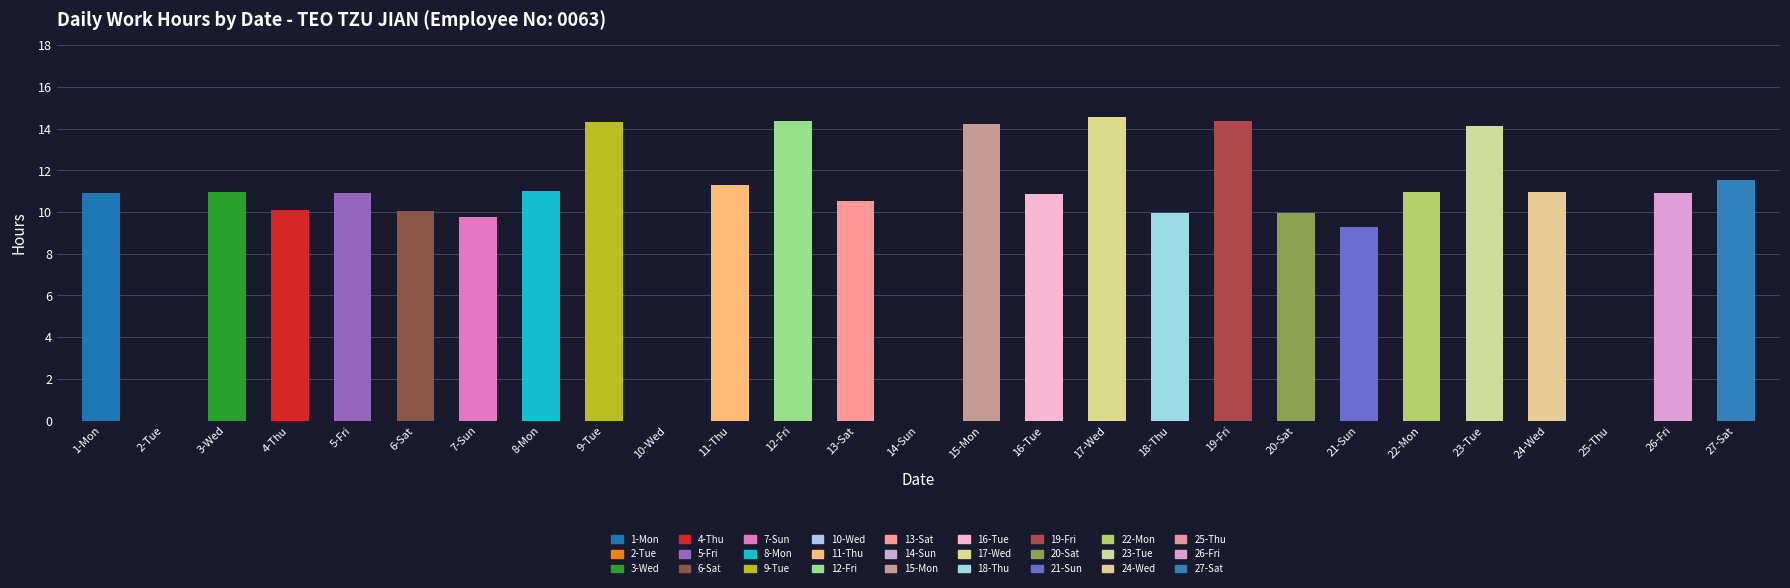

Between 4-Thu and 16-Tue, which is larger?

16-Tue